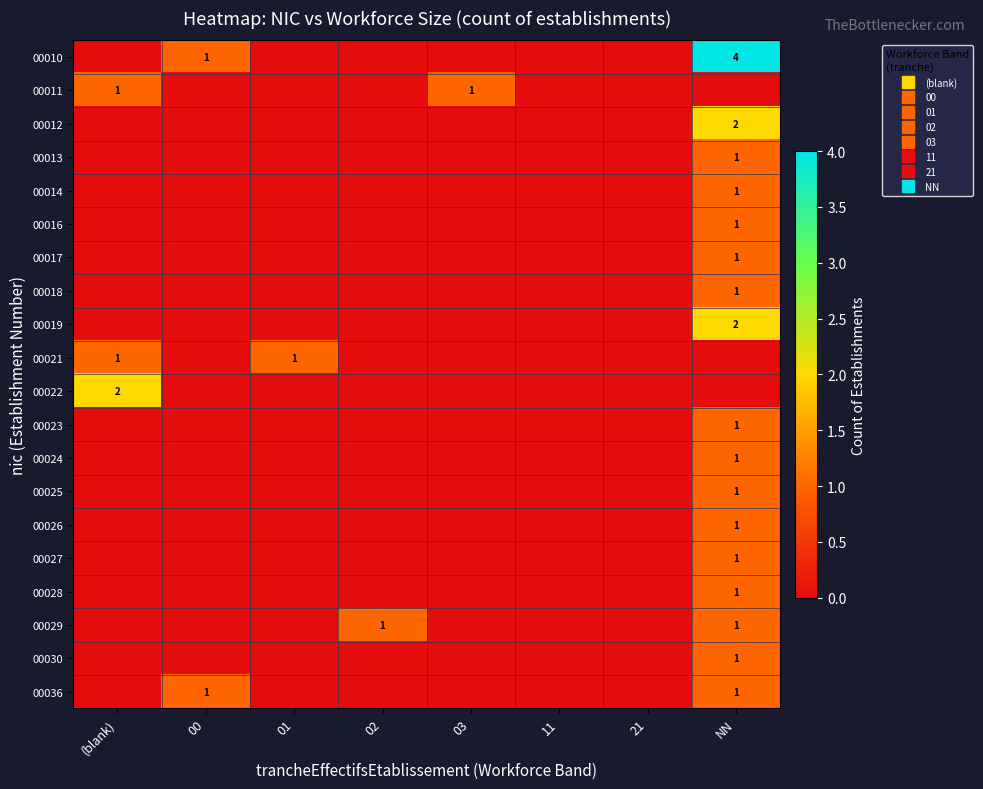

Is it true that 00024 equals 0 at (blank)?

True